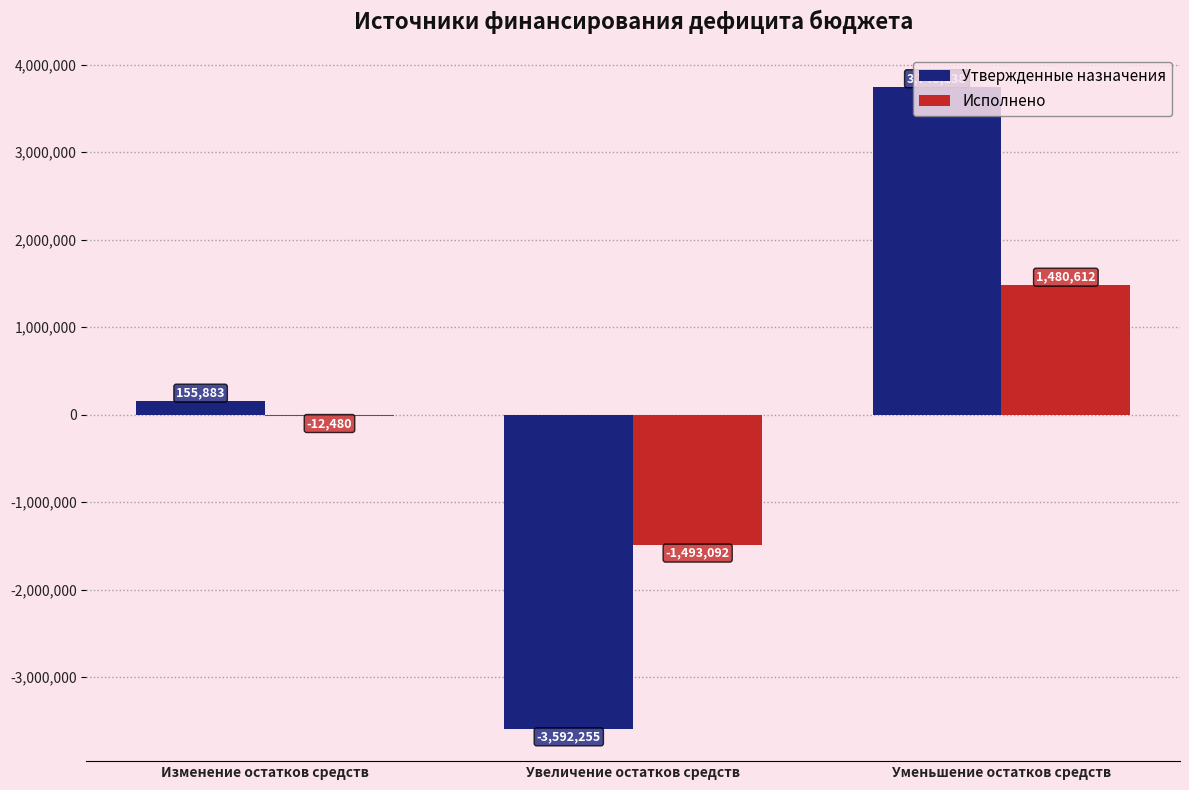

Which category has the highest value in the Исполнено series?

Уменьшение остатков средств